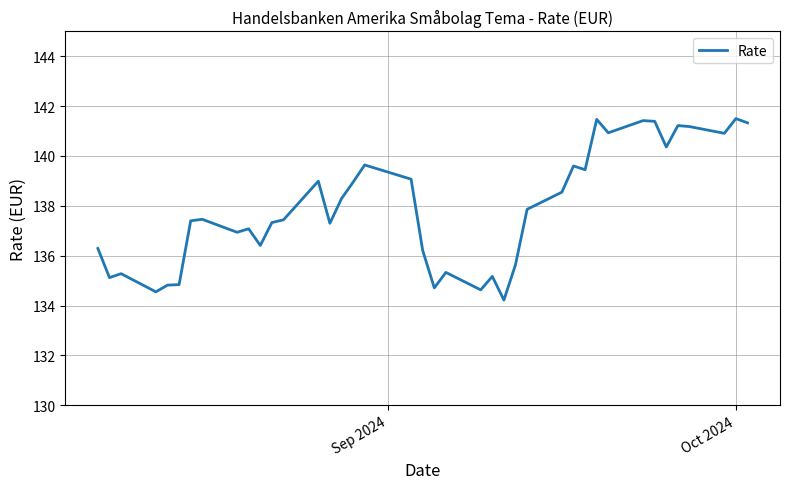

What is the smallest value displayed?

134.2